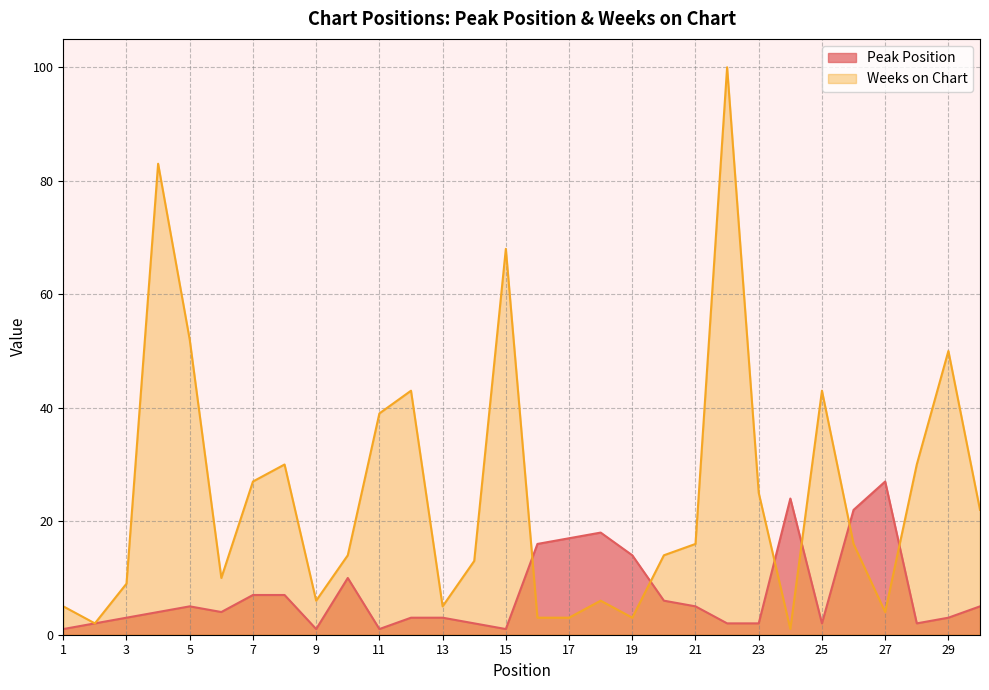

What is the difference between the maximum and minimum values in the Weeks on Chart series?

99